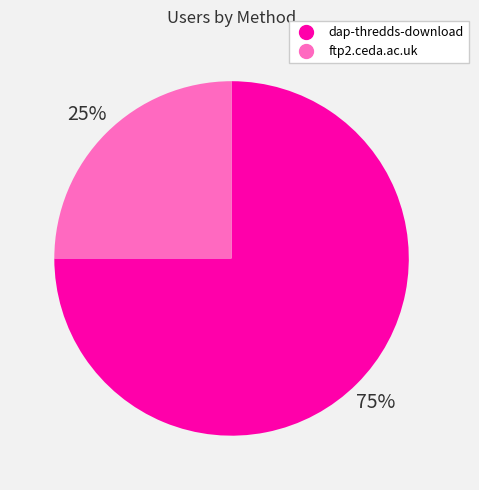

Count the number of slices in the pie.

2